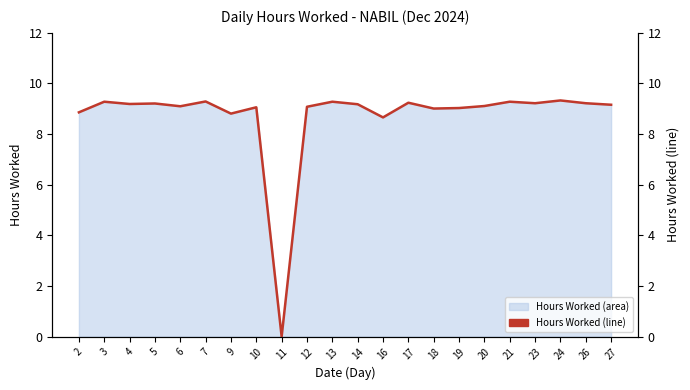

Rank the categories by value from highest to lowest.

24, 7, 3, 13, 21, 17, 23, 26, 5, 4, 14, 27, 20, 6, 12, 10, 19, 18, 2, 9, 16, 11